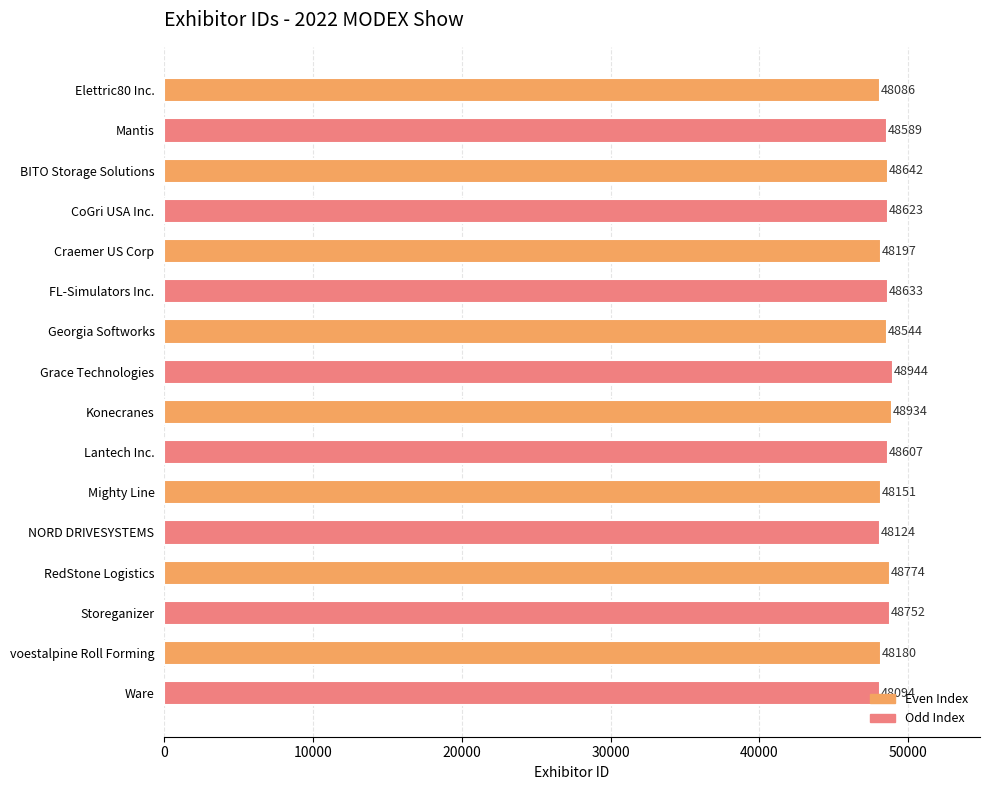

What is the average value?

48492